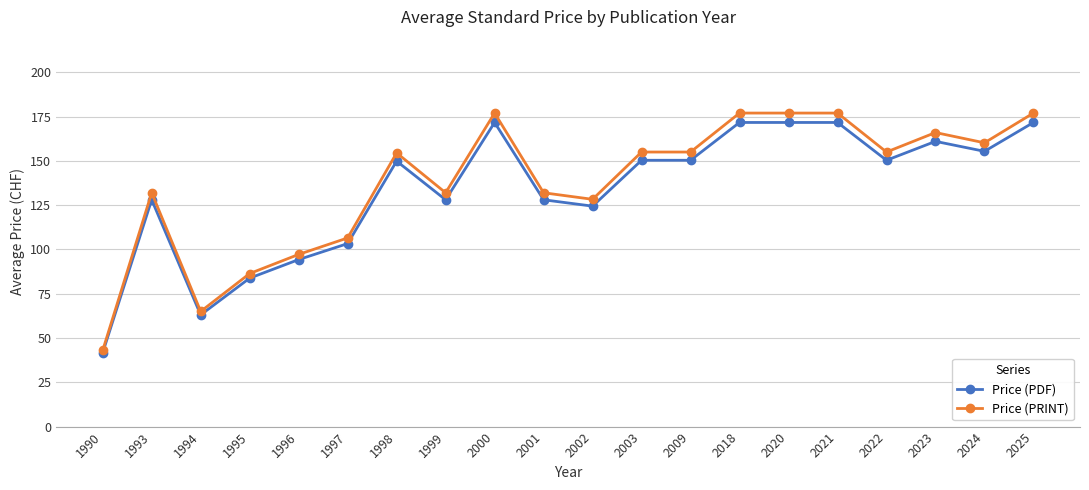

What is the smallest value displayed?

41.7